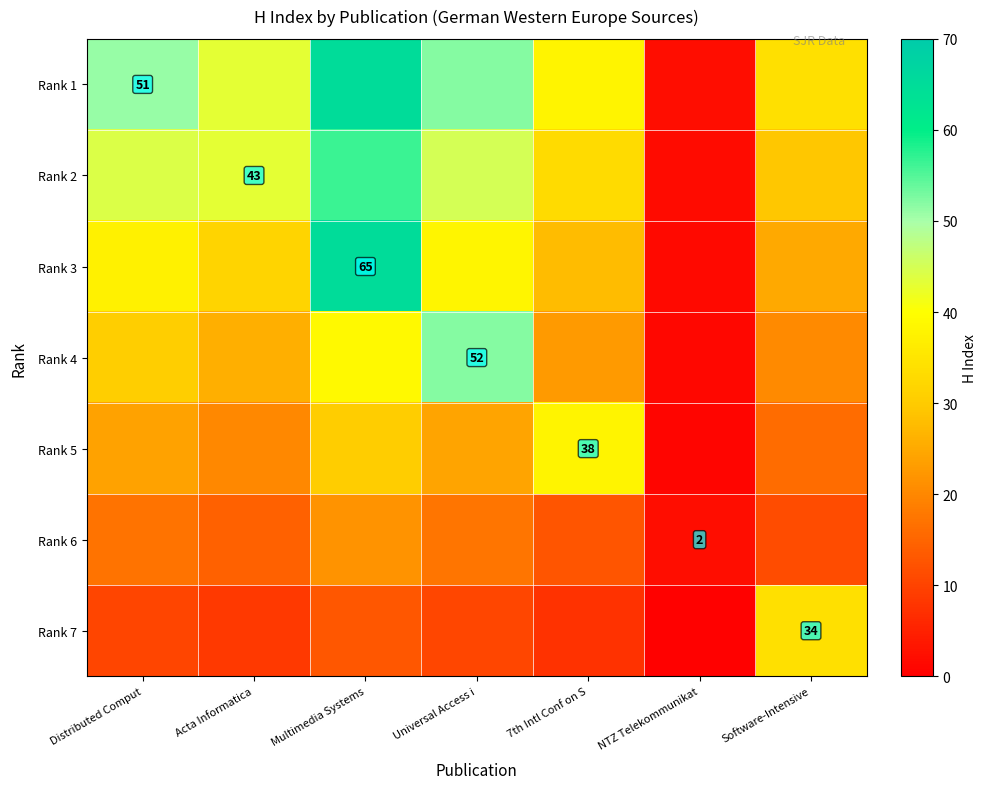

Between Multimedia Systems and 7th Intl Conf on S, which series saw the biggest shift?

Rank 3